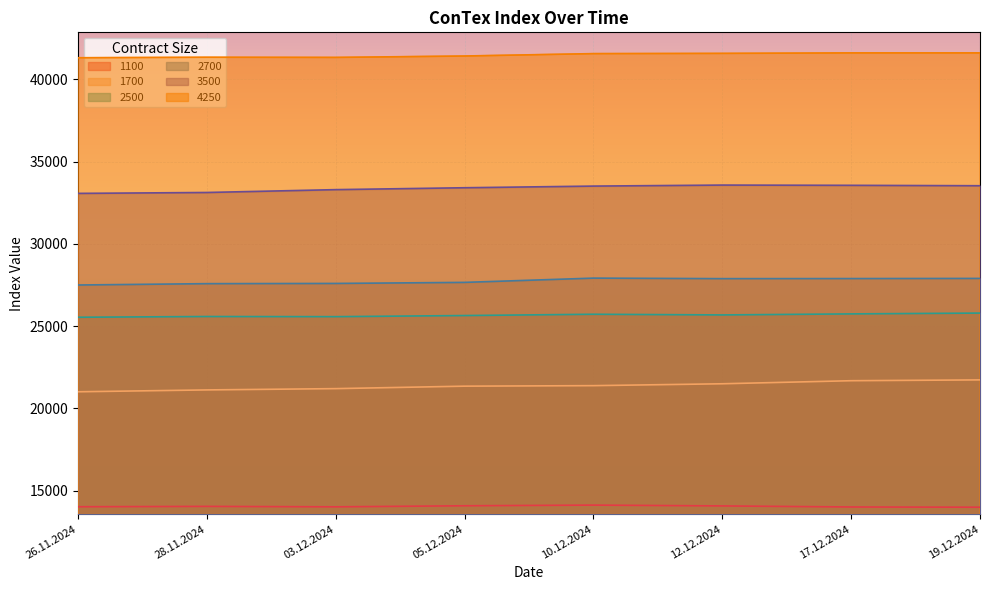

At which label does 1100 reach its peak?

10.12.2024